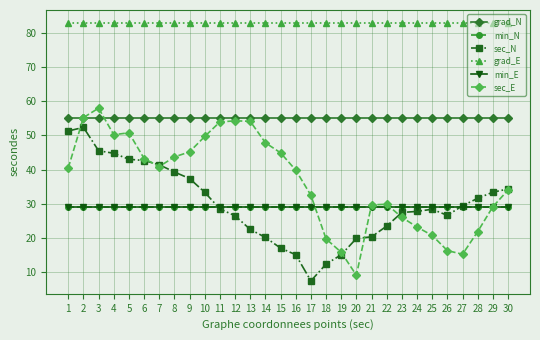

At which category does the chart reach its peak across all series?

1